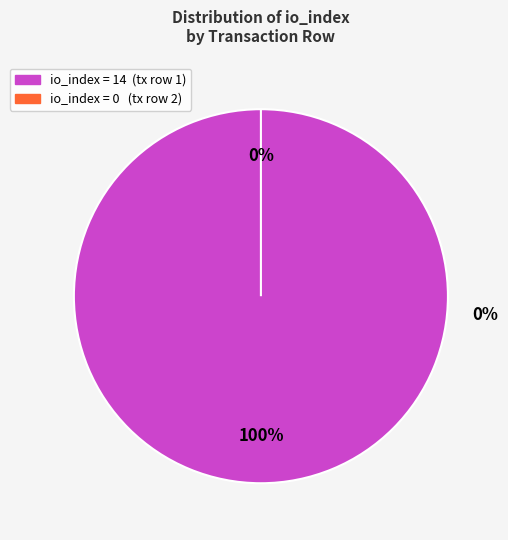

True or false: io_index=0 accounts for 1% of the total.

False